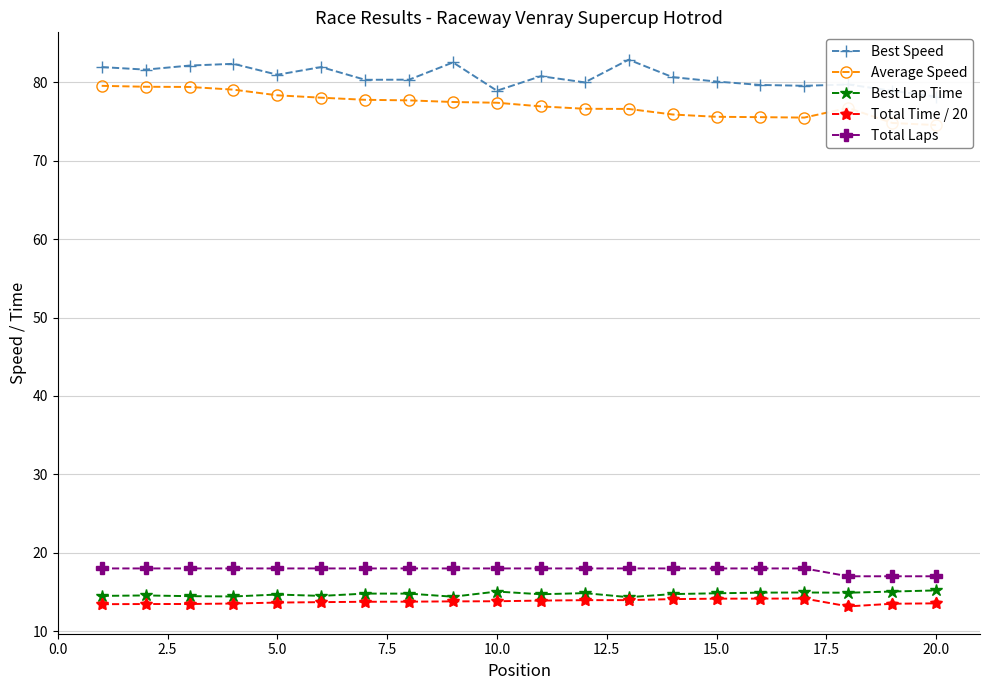

True or false: Total Laps and Total Time / 20 intersect in this chart.

False